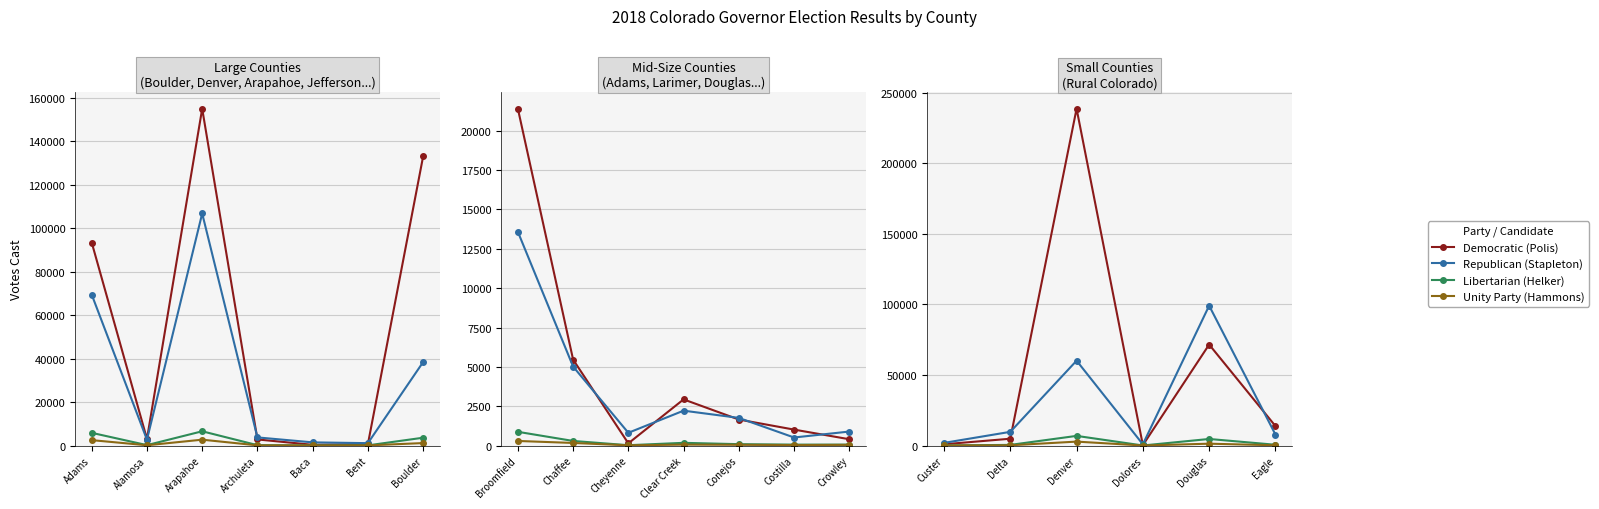

True or false: Unity Party (Hammons) has a value of 637 at Douglas.

False